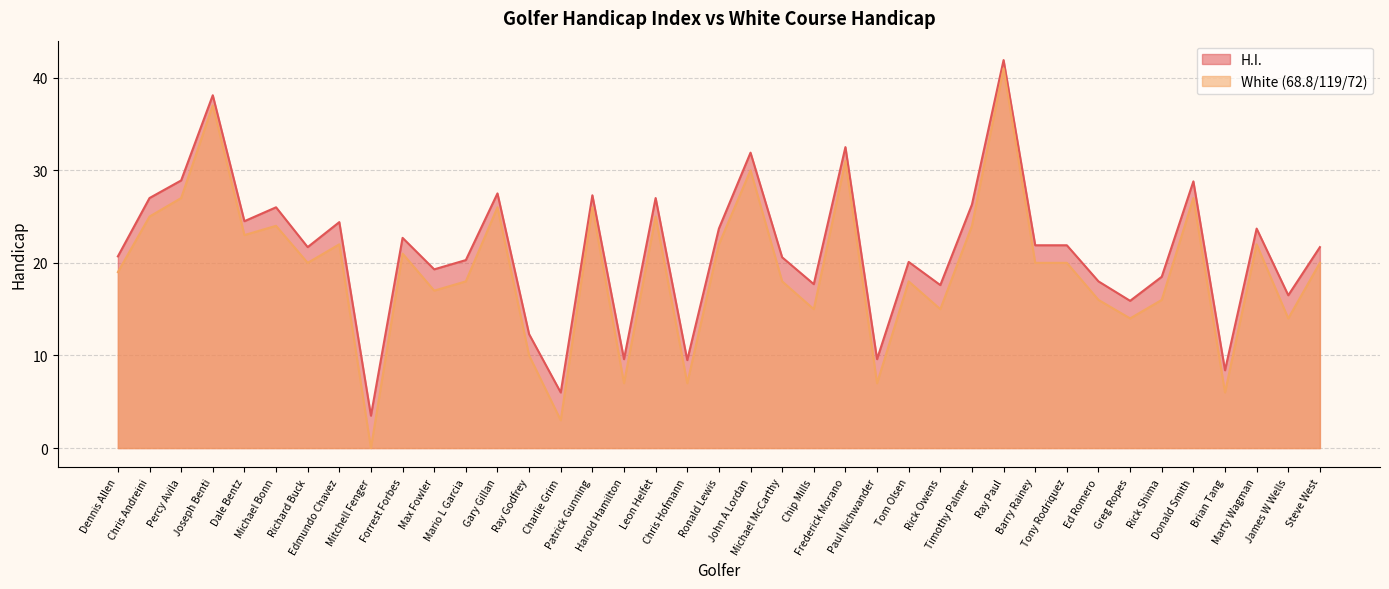

What is the value of the H.I. point at the 30th from the left?

21.9